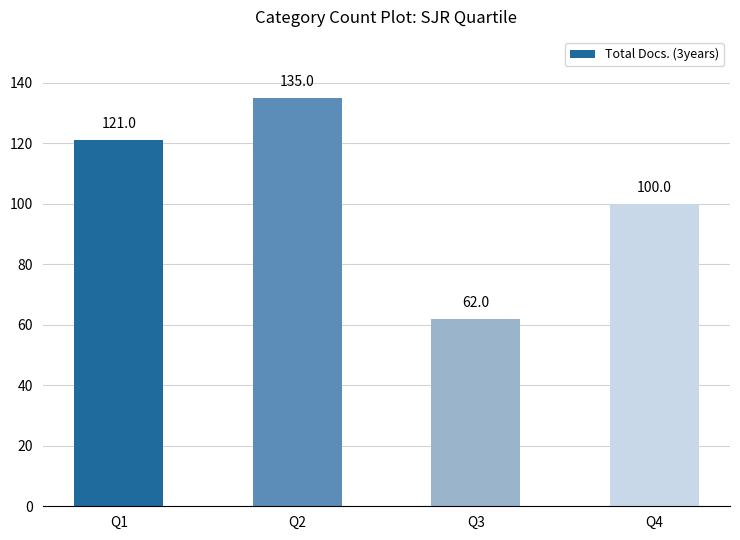

What is the smallest value displayed?

62